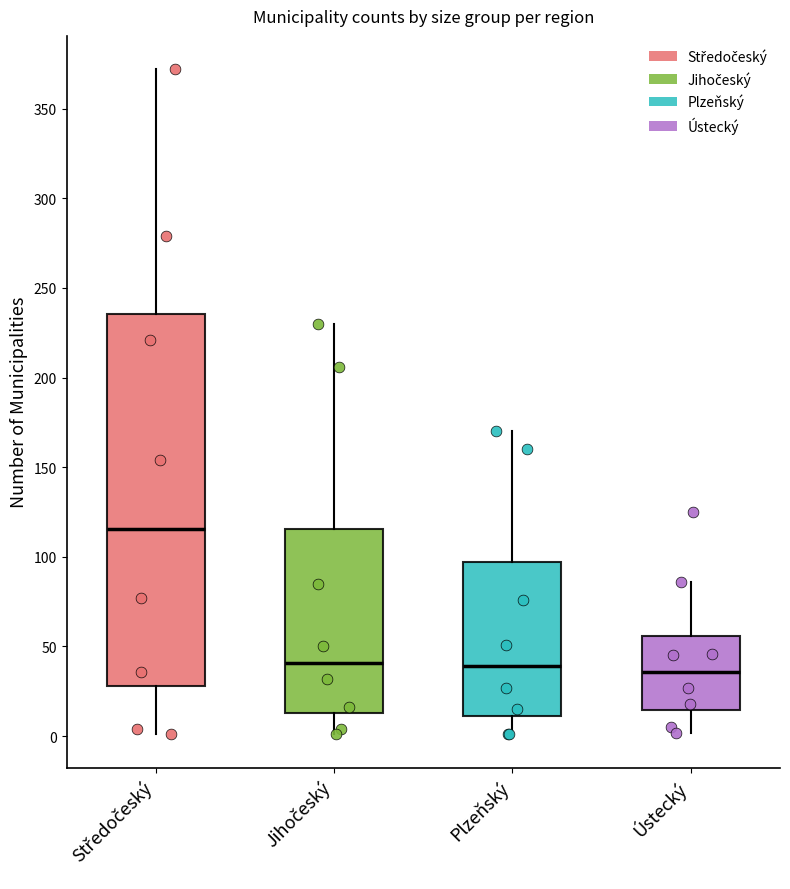

Which box is the tallest, from its lower edge to its upper edge?

Středočeský